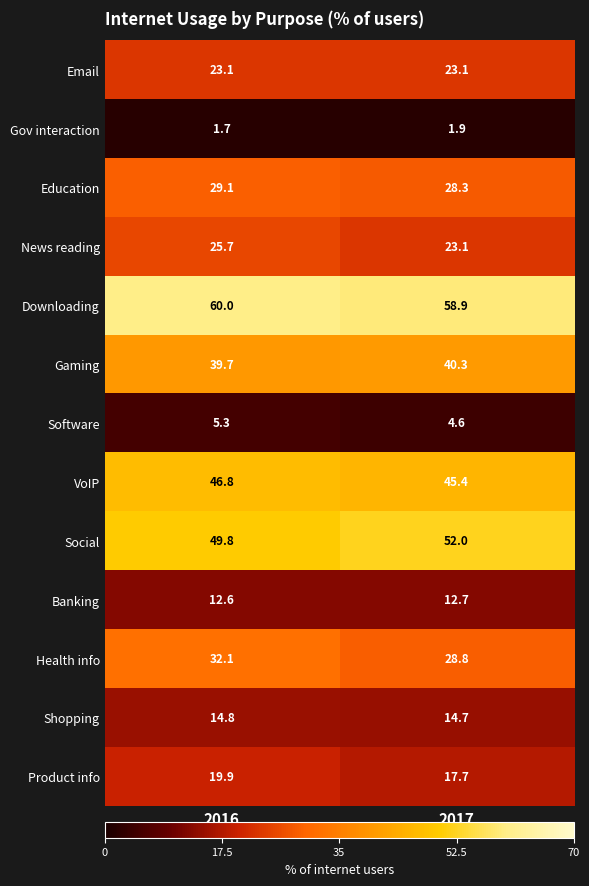

What is the sum of the Shopping values at 2017 and 2016?

29.5